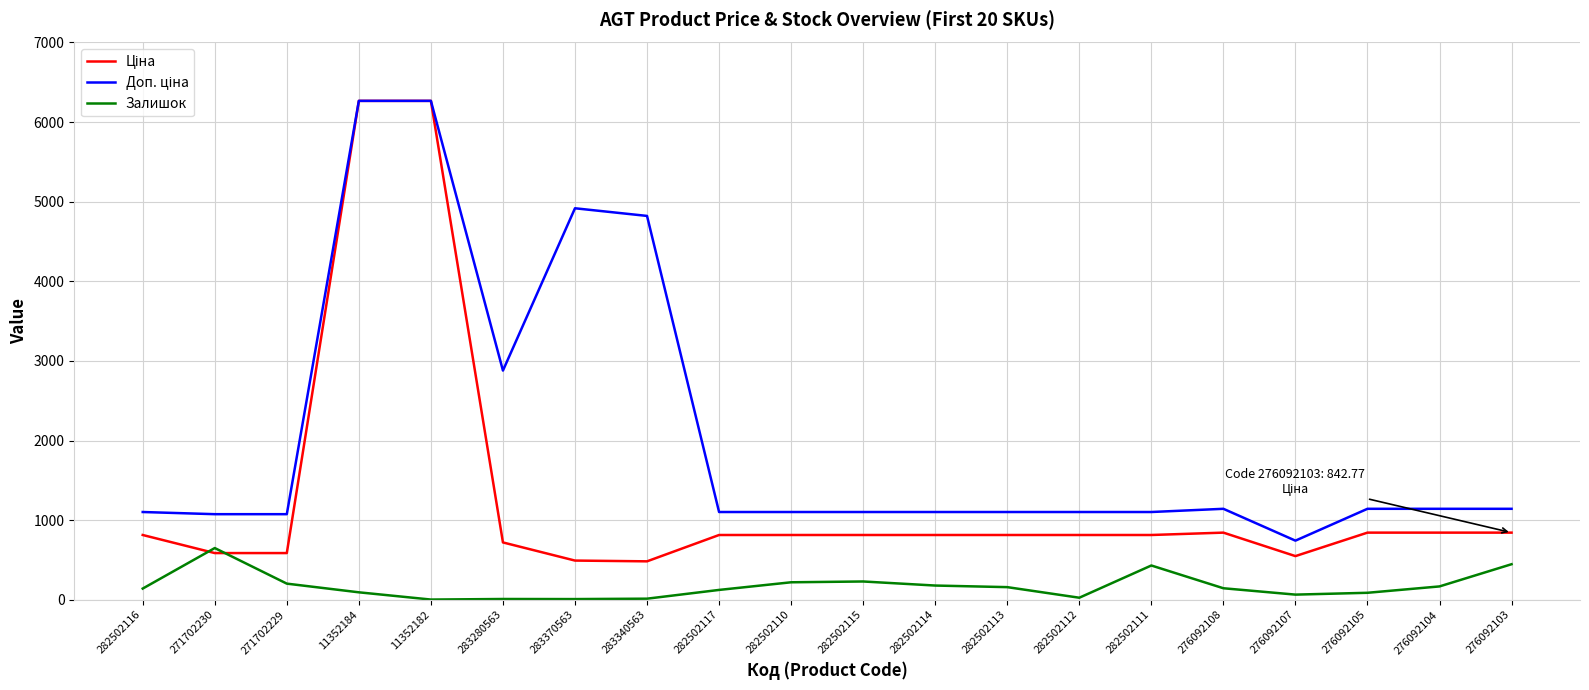

Read the Залишок value at 283340563.

13.0